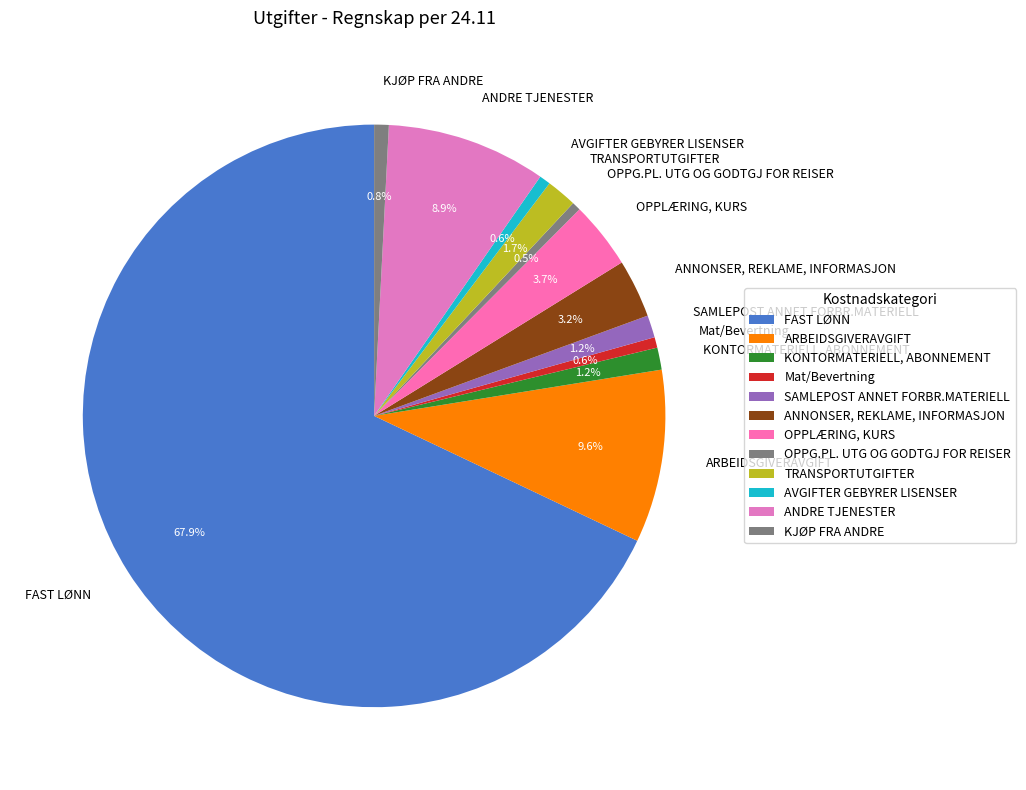

What is the largest slice in the pie chart?

FAST LØNN